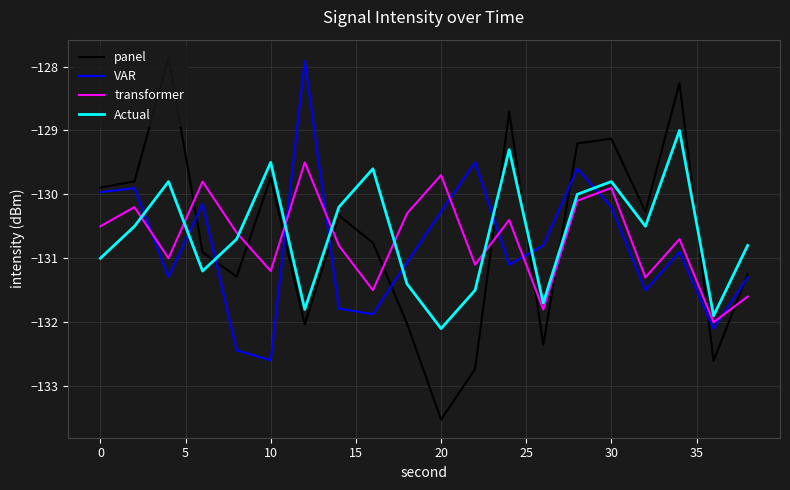

At how many categories does at least one series exceed -132?

20